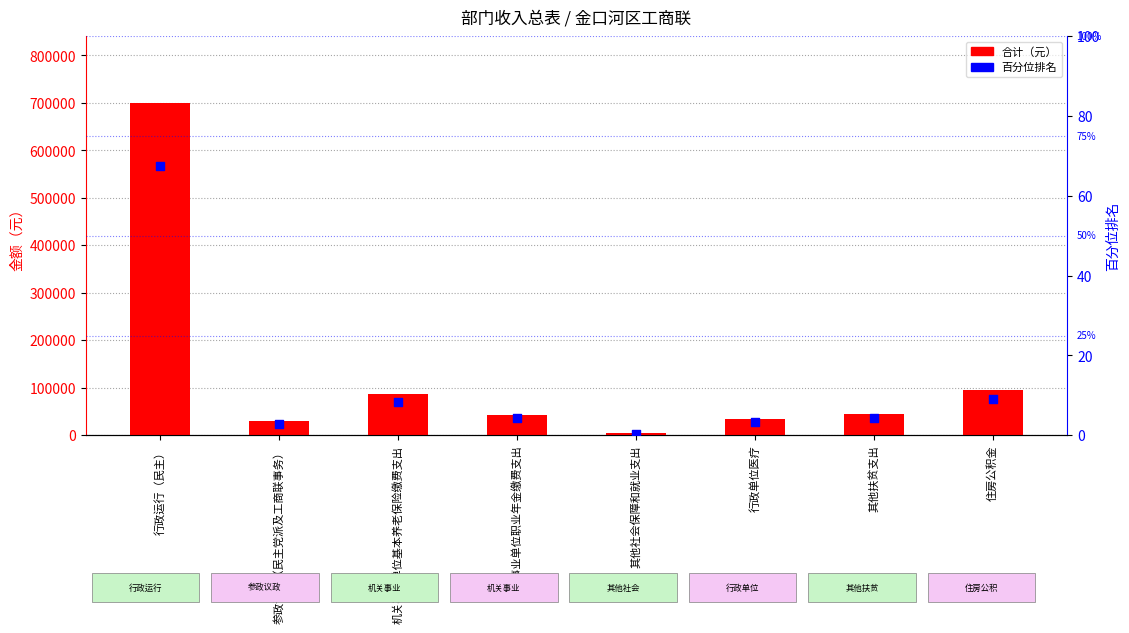

Which series reaches the maximum Y coordinate?

合计